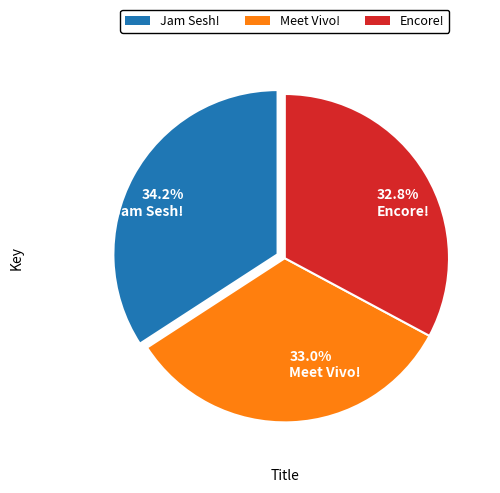

Which has a higher value, 34.2% Jam Sesh! or 33.0% Meet Vivo!?

34.2% Jam Sesh!